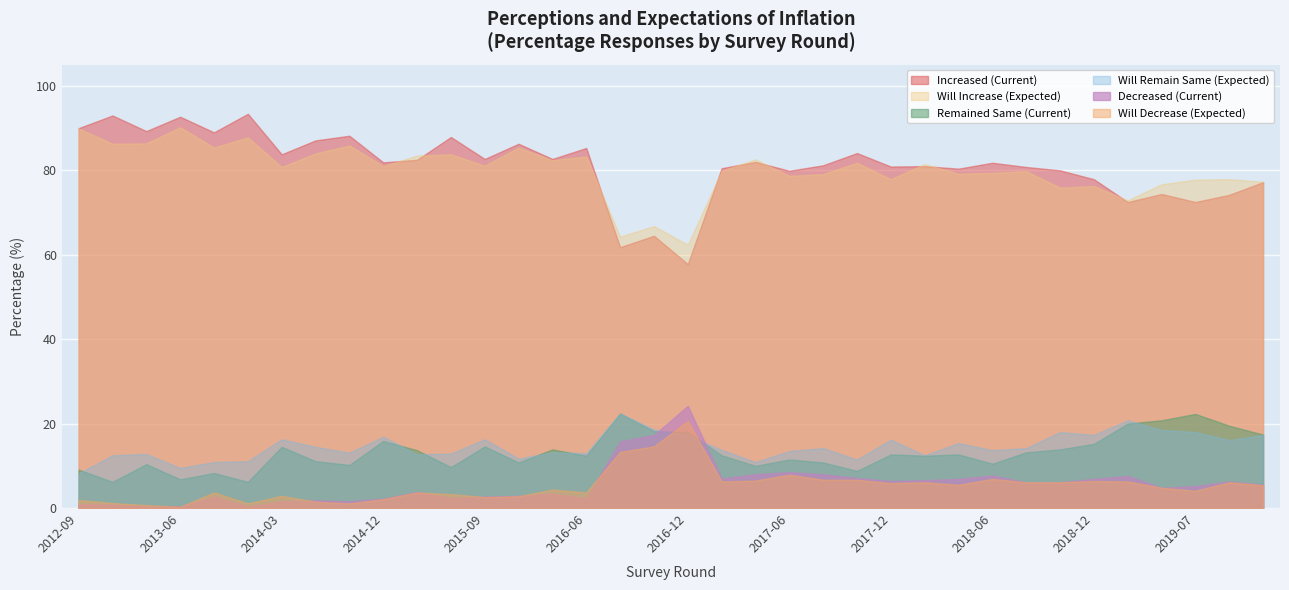

Reading left to right, list all the values displayed in this chart.

Increased (Current): 2012-09=90.0	2012-12=93.0	2013-03=89.3	2013-06=92.7	2013-09=89.0	2013-12=93.4	2014-03=83.8	2014-06=87.1	2014-09=88.2	2014-12=81.9	2015-03=82.5	2015-06=87.9	2015-09=82.7	2015-12=86.3	2016-03=82.7	2016-06=85.3	2016-09=61.8	2016-11=64.5	2016-12=57.8	2017-03=80.5	2017-05=82.0	2017-06=79.9	2017-09=81.2	2017-11=84.1	2017-12=80.9	2018-03=81.0	2018-05=80.4	2018-06=81.8	2018-09=80.8	2018-11=80.0	2018-12=77.9	2019-03=72.5	2019-05=74.4	2019-07=72.5	2019-09=74.2	2019-11=77.2
Will Increase (Expected): 2012-09=89.9	2012-12=86.3	2013-03=86.4	2013-06=90.2	2013-09=85.4	2013-12=87.8	2014-03=80.8	2014-06=84.0	2014-09=85.9	2014-12=81.0	2015-03=83.5	2015-06=83.8	2015-09=81.1	2015-12=85.4	2016-03=82.4	2016-06=83.3	2016-09=64.3	2016-11=66.8	2016-12=62.4	2017-03=79.9	2017-05=82.6	2017-06=78.7	2017-09=79.1	2017-11=81.8	2017-12=77.9	2018-03=81.5	2018-05=79.2	2018-06=79.4	2018-09=79.8	2018-11=75.9	2018-12=76.3	2019-03=72.9	2019-05=76.7	2019-07=77.8	2019-09=77.9	2019-11=77.3
Remained Same (Current): 2012-09=9.1	2012-12=6.2	2013-03=10.4	2013-06=6.8	2013-09=8.3	2013-12=6.2	2014-03=14.5	2014-06=11.1	2014-09=10.2	2014-12=15.9	2015-03=13.7	2015-06=9.7	2015-09=14.6	2015-12=10.8	2016-03=13.9	2016-06=12.4	2016-09=22.4	2016-11=18.2	2016-12=18.0	2017-03=12.5	2017-05=10.0	2017-06=11.5	2017-09=10.8	2017-11=8.8	2017-12=12.7	2018-03=12.4	2018-05=12.7	2018-06=10.5	2018-09=13.2	2018-11=13.9	2018-12=15.2	2019-03=20.0	2019-05=20.8	2019-07=22.3	2019-09=19.5	2019-11=17.4
Will Remain Same (Expected): 2012-09=8.2	2012-12=12.5	2013-03=12.8	2013-06=9.5	2013-09=10.9	2013-12=11.1	2014-03=16.3	2014-06=14.5	2014-09=13.1	2014-12=16.9	2015-03=12.7	2015-06=12.9	2015-09=16.3	2015-12=11.7	2016-03=13.2	2016-06=13.0	2016-09=22.4	2016-11=18.6	2016-12=17.1	2017-03=13.8	2017-05=10.9	2017-06=13.5	2017-09=14.2	2017-11=11.5	2017-12=16.2	2018-03=12.5	2018-05=15.4	2018-06=13.7	2018-09=14.2	2018-11=18.0	2018-12=17.3	2019-03=20.8	2019-05=18.5	2019-07=18.0	2019-09=16.1	2019-11=17.3
Decreased (Current): 2012-09=0.9	2012-12=0.8	2013-03=0.4	2013-06=0.4	2013-09=2.7	2013-12=0.4	2014-03=1.6	2014-06=1.8	2014-09=1.6	2014-12=2.2	2015-03=3.8	2015-06=2.4	2015-09=2.7	2015-12=2.9	2016-03=3.4	2016-06=2.3	2016-09=15.8	2016-11=17.3	2016-12=24.2	2017-03=7.0	2017-05=8.0	2017-06=8.5	2017-09=8.0	2017-11=7.1	2017-12=6.4	2018-03=6.6	2018-05=6.9	2018-06=7.7	2018-09=6.1	2018-11=6.1	2018-12=6.9	2019-03=7.6	2019-05=4.8	2019-07=5.2	2019-09=6.3	2019-11=5.5
Will Decrease (Expected): 2012-09=1.9	2012-12=1.2	2013-03=0.7	2013-06=0.3	2013-09=3.7	2013-12=1.1	2014-03=2.9	2014-06=1.5	2014-09=1.1	2014-12=2.1	2015-03=3.7	2015-06=3.3	2015-09=2.6	2015-12=2.8	2016-03=4.4	2016-06=3.7	2016-09=13.3	2016-11=14.6	2016-12=20.6	2017-03=6.3	2017-05=6.5	2017-06=7.9	2017-09=6.7	2017-11=6.7	2017-12=5.9	2018-03=6.1	2018-05=5.5	2018-06=6.9	2018-09=6.1	2018-11=6.1	2018-12=6.4	2019-03=6.3	2019-05=4.8	2019-07=4.1	2019-09=6.1	2019-11=5.4